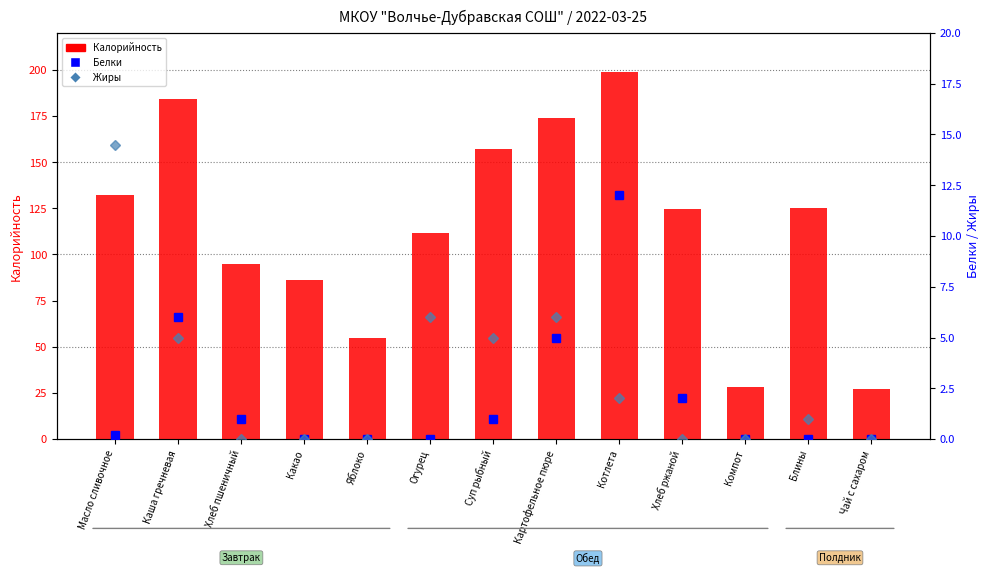

Rank the series at Чай с сахаром from highest to lowest value.

Калорийность, Белки, Жиры